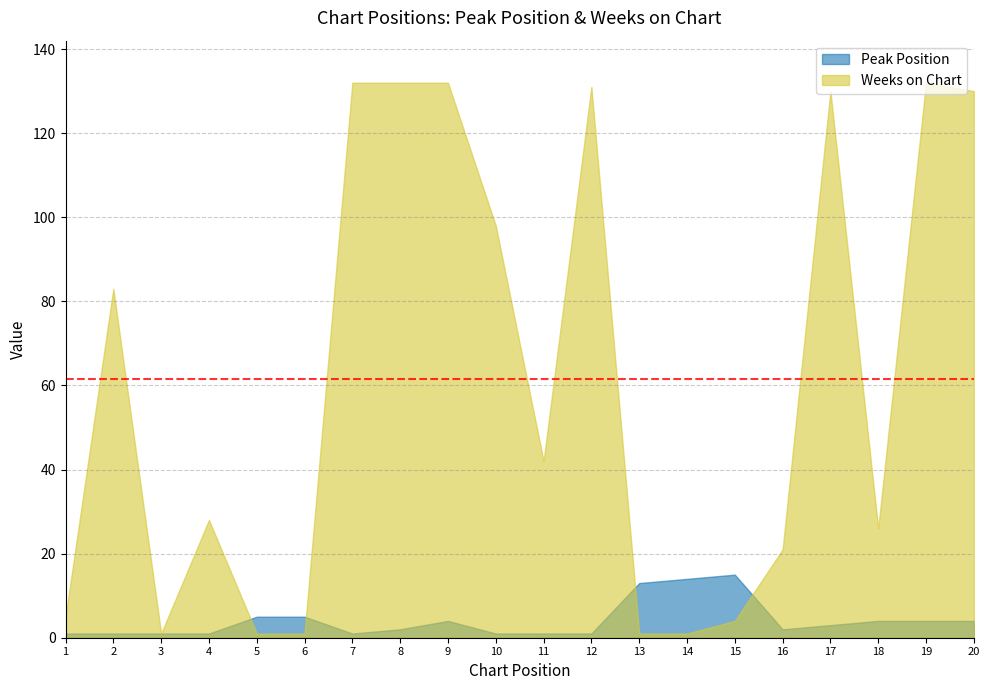

Rank the series by their maximum value, from highest to lowest.

Weeks on Chart, Peak Position